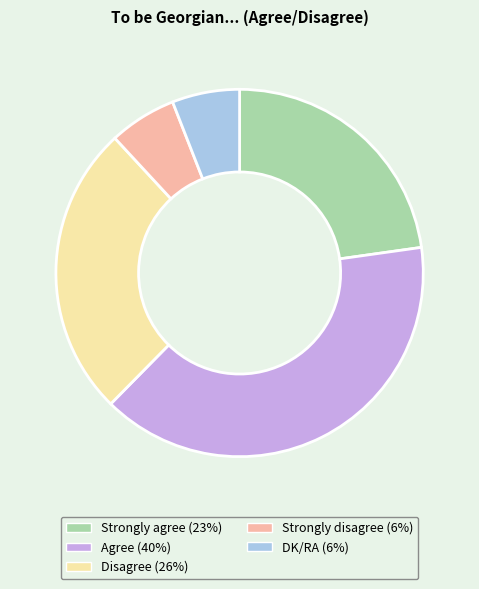

Does any single category account for the majority?

No